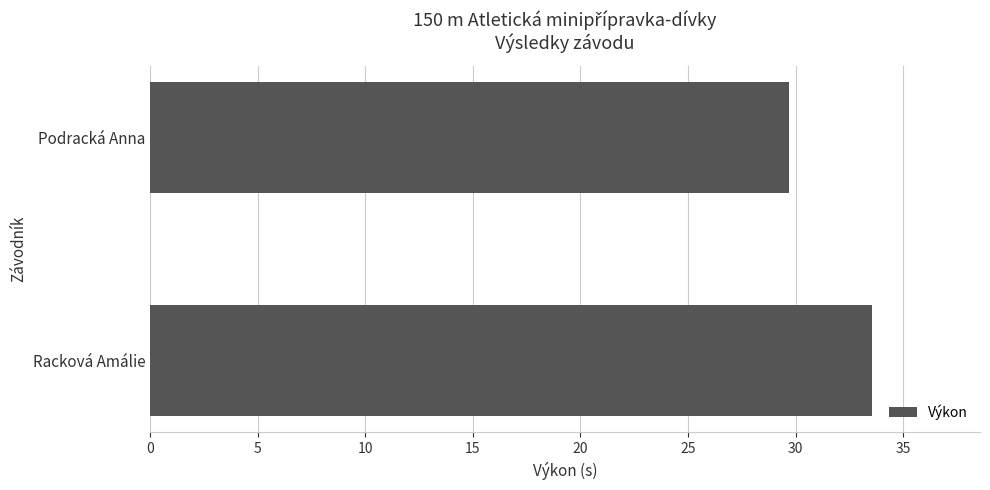

How many series are shown in this chart?

1